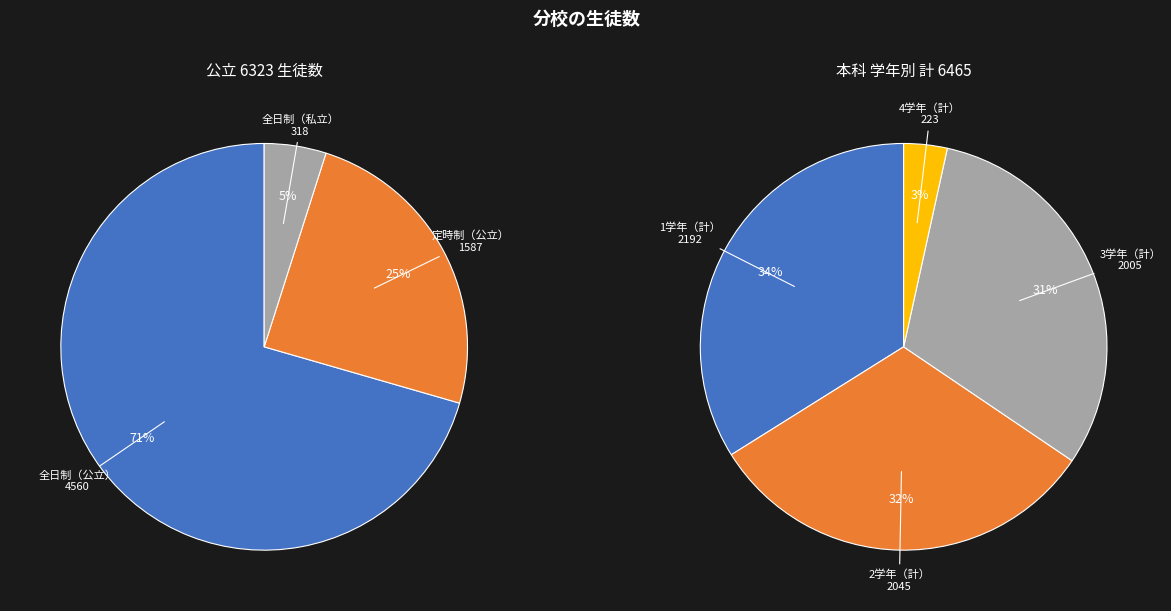

To the nearest percent, what portion does 0 represent?

25%